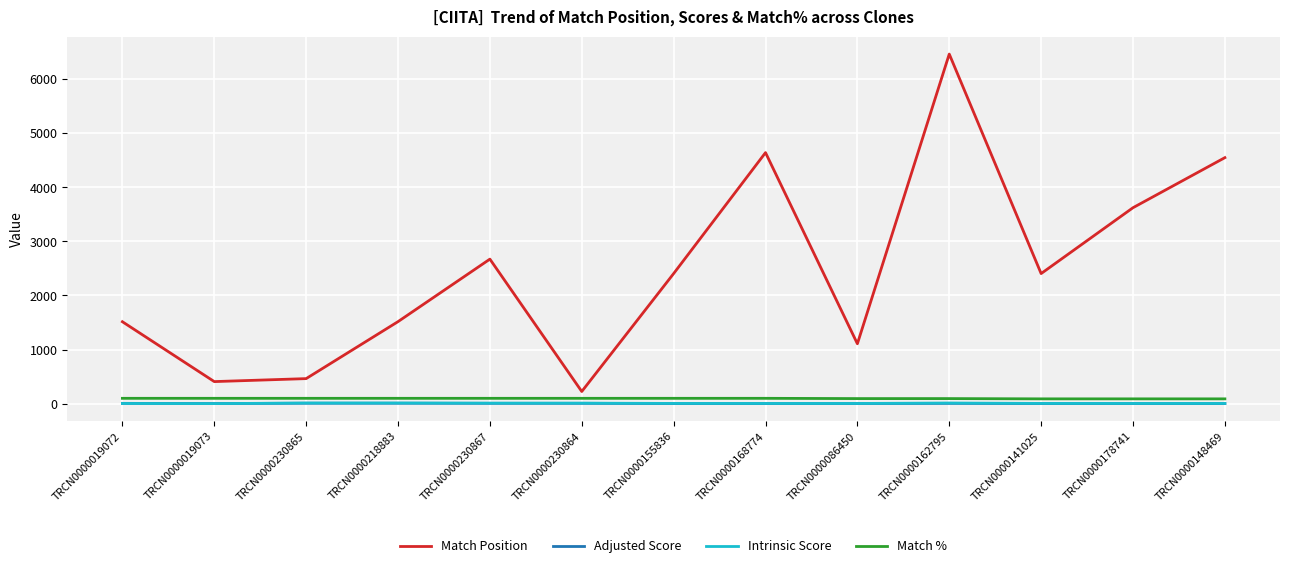

True or false: Adjusted Score has a value of 6.9 at TRCN0000019072.

True